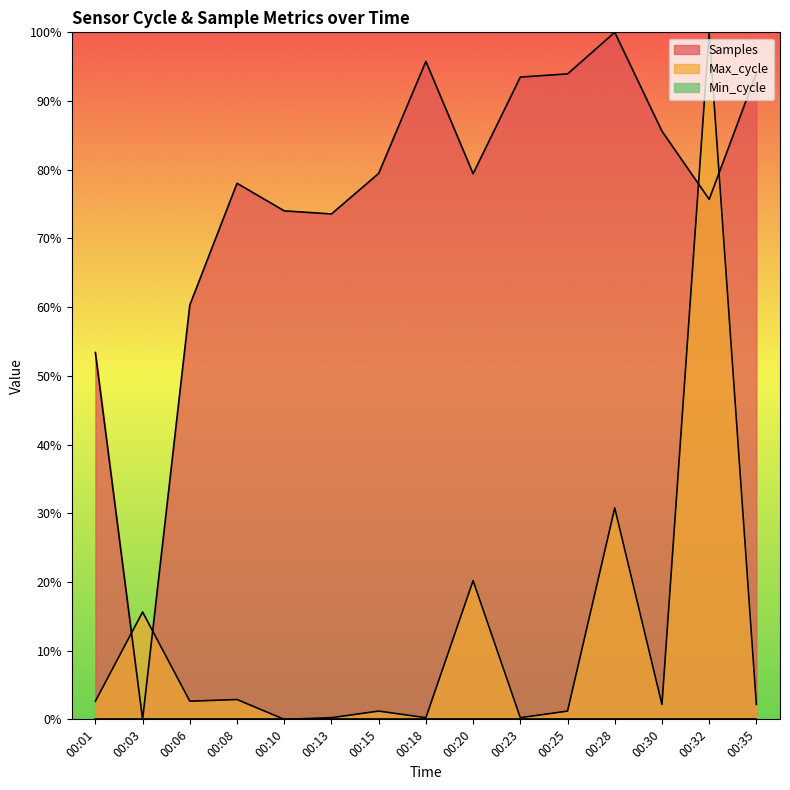

Reading right to left, transcribe all the data shown in this chart.

Samples: 0.9	0.8	0.9	1.0	0.9	0.9	0.8	1.0	0.8	0.7	0.7	0.8	0.6	0.0	0.5
Max_cycle: 0.0	1.0	0.0	0.3	0.0	0.0	0.2	0.0	0.0	0.0	0.0	0.0	0.0	0.2	0.0